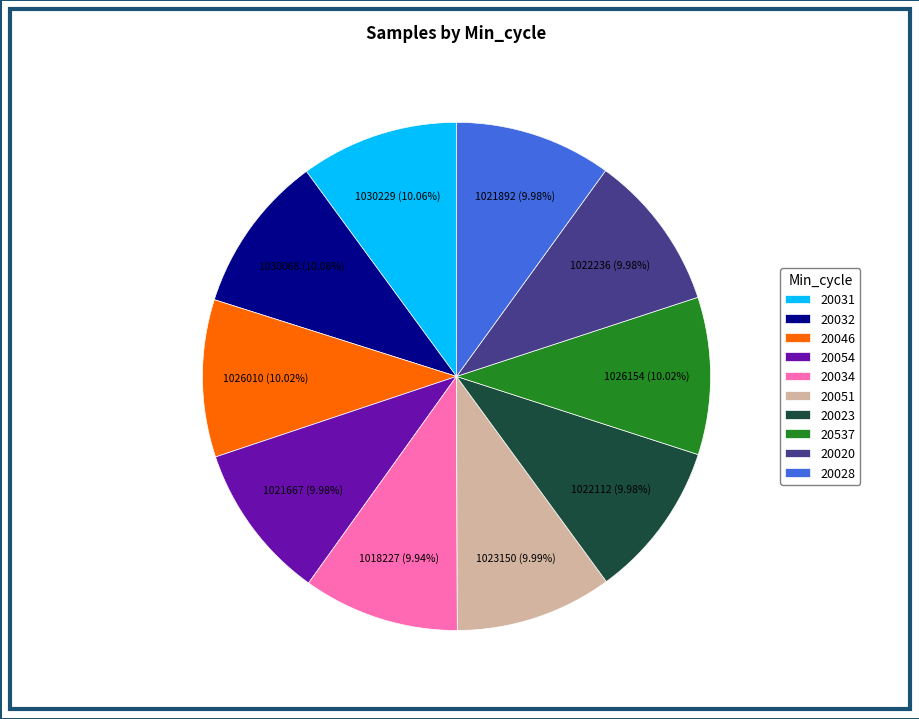

The 20054 slice represents 10% of the pie. True or false?

True